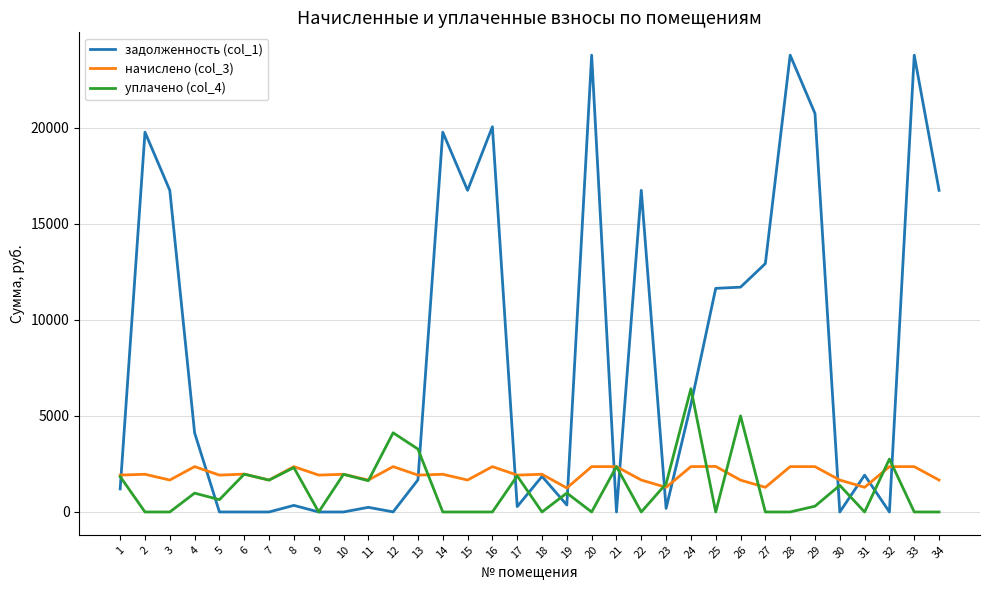

What is the maximum value for начислено (col_3)?

2371.2